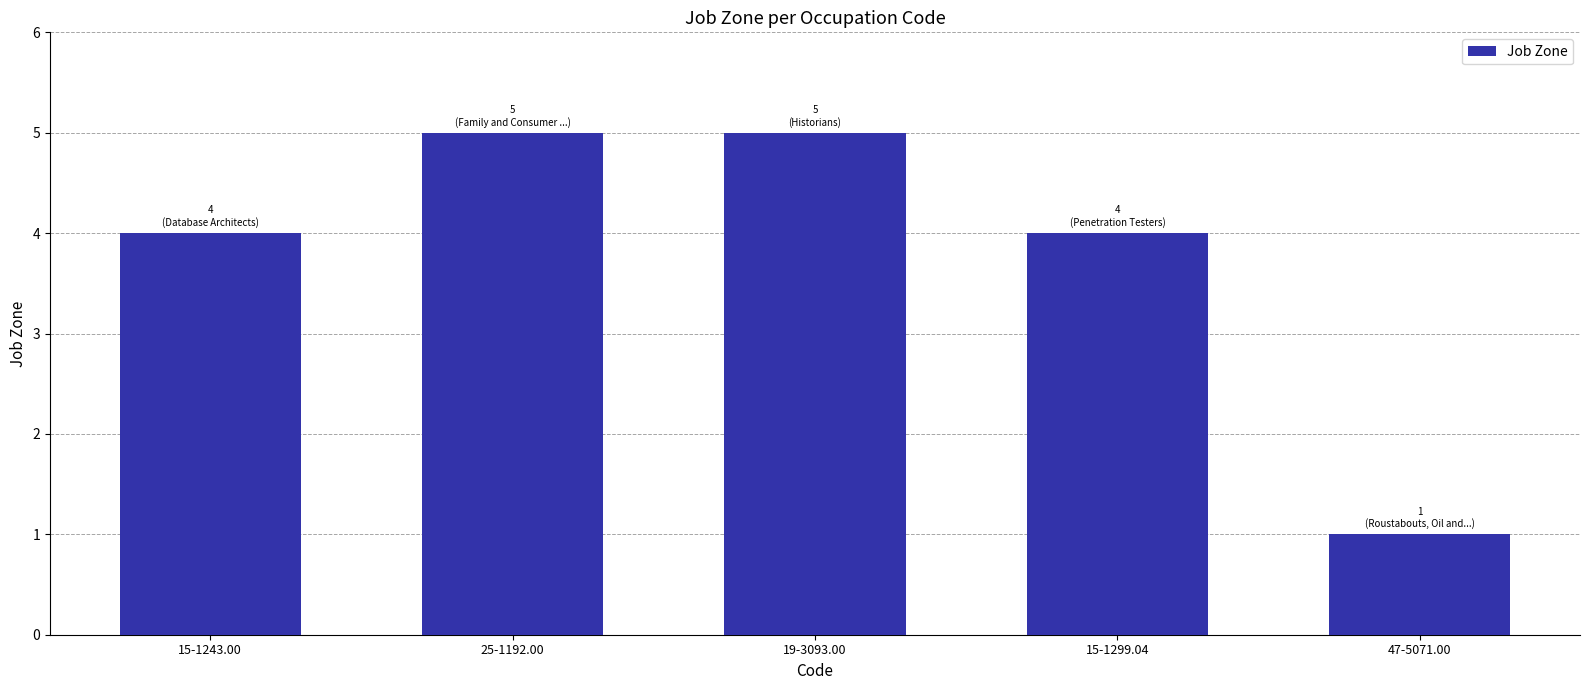

What is the sum of the values at 15-1299.04 and 15-1243.00?

8